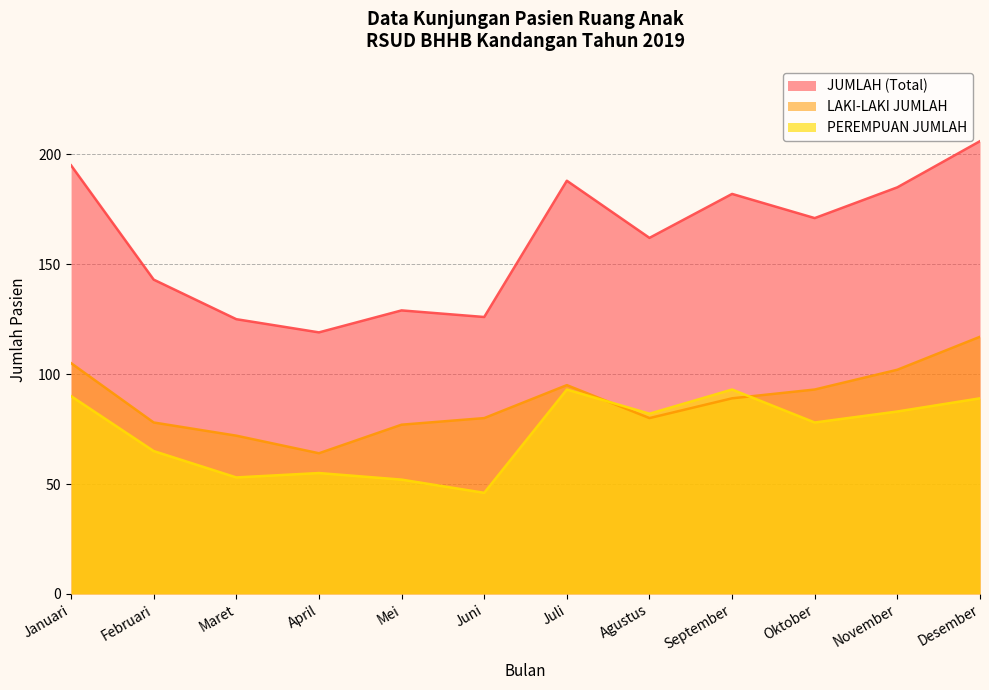

How many lines are shown in the chart?

3